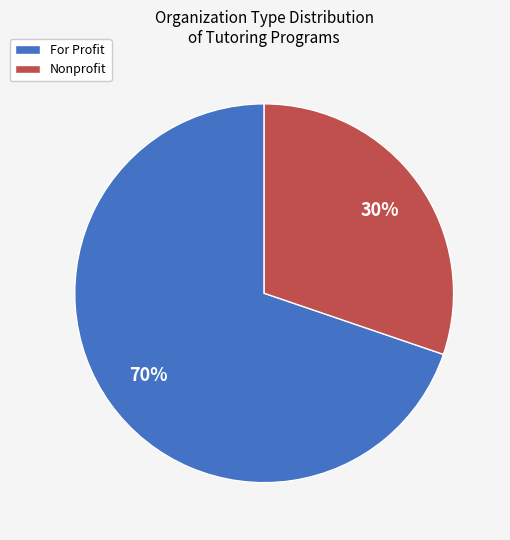

Which has a higher value, For Profit or Nonprofit?

For Profit